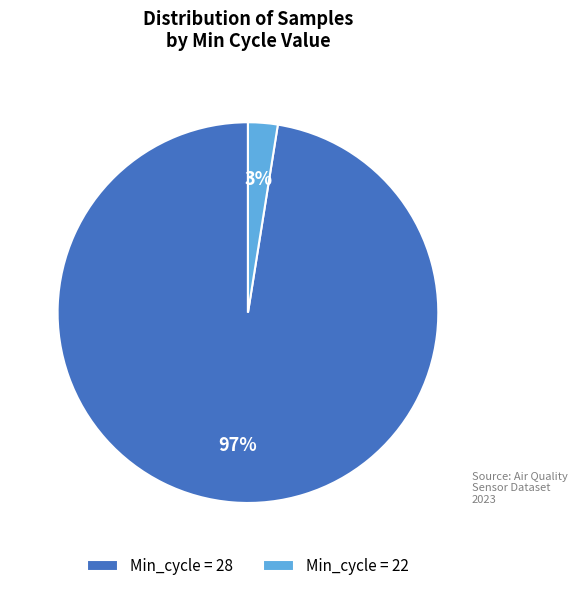

To the nearest percent, what is the average slice percentage?

50%